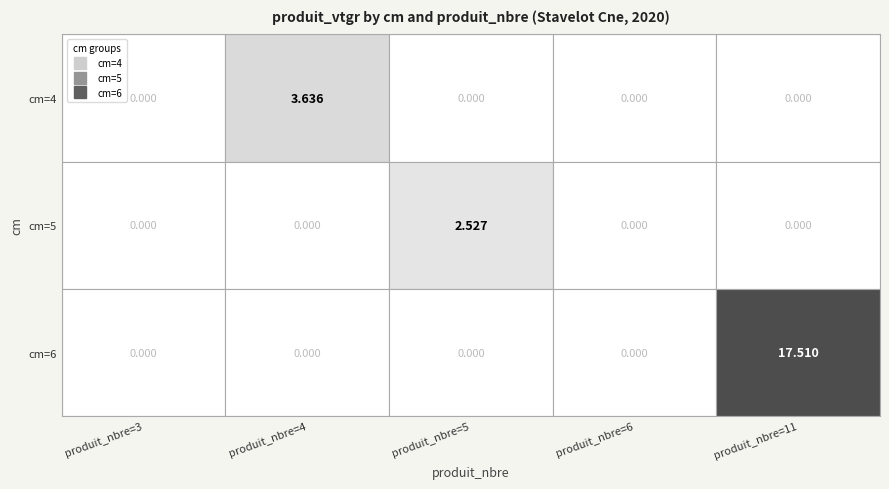

Is it true that 4 equals 0.0 at cm_6?

True